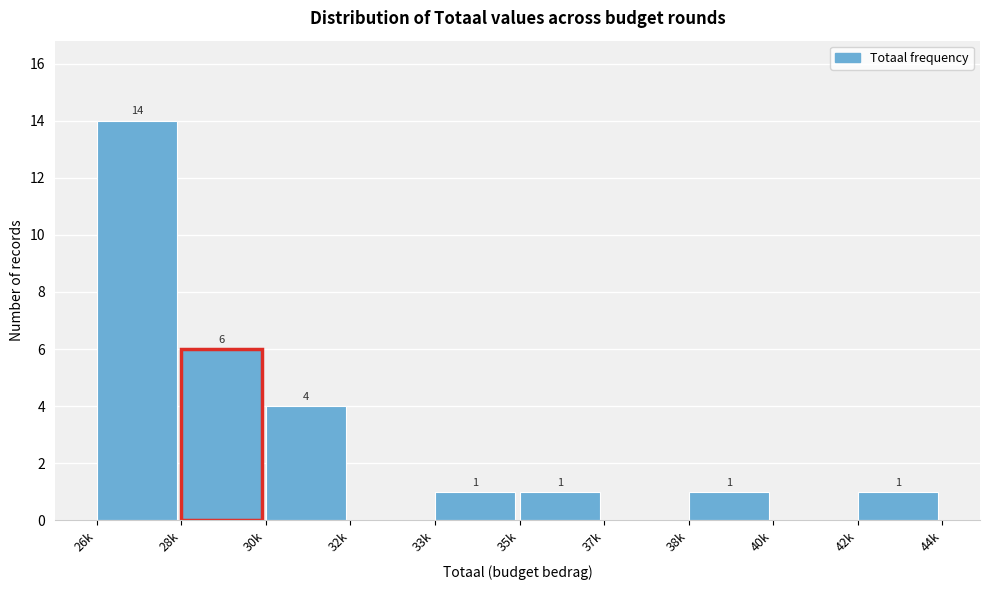

Reading right to left, transcribe all the data shown in this chart.

42k=1	40k=0	38k=1	37k=0	35k=1	33k=1	32k=0	30k=4	28k=6	26k=14